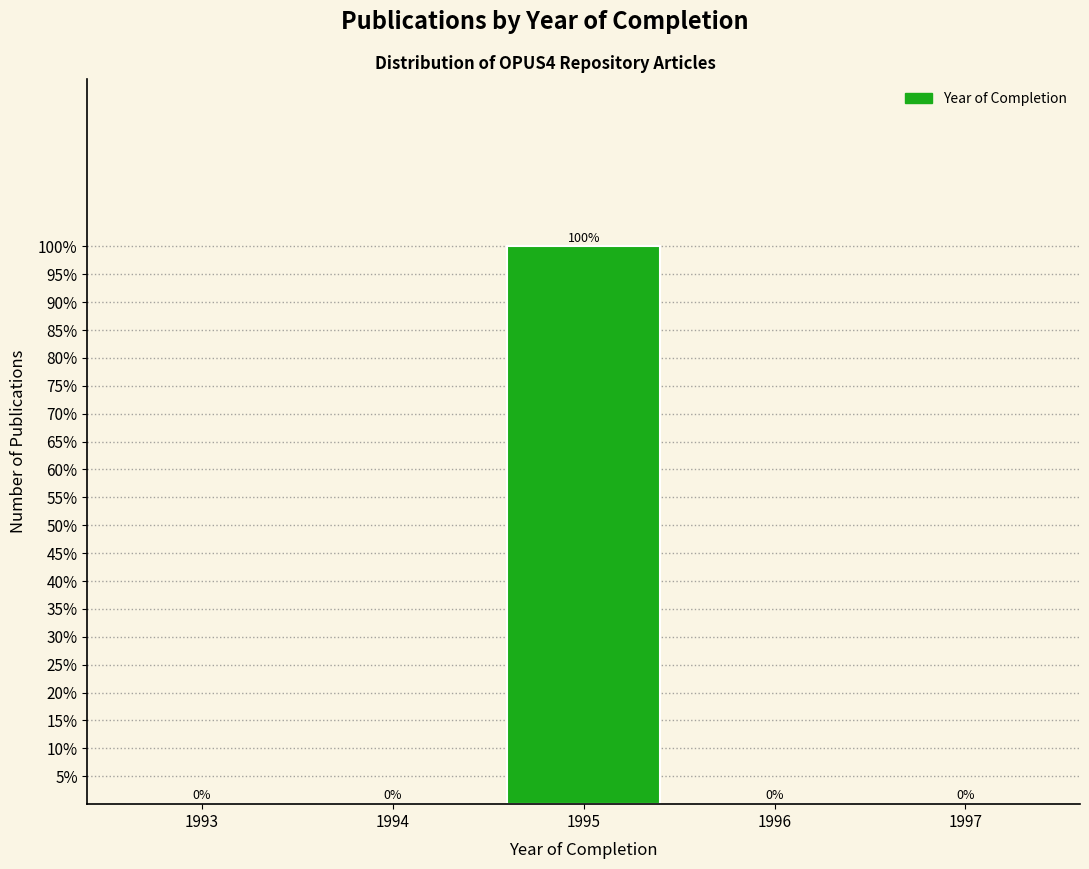

Reading right to left, transcribe all the data shown in this chart.

1997=0	1996=0	1995=100	1994=0	1993=0